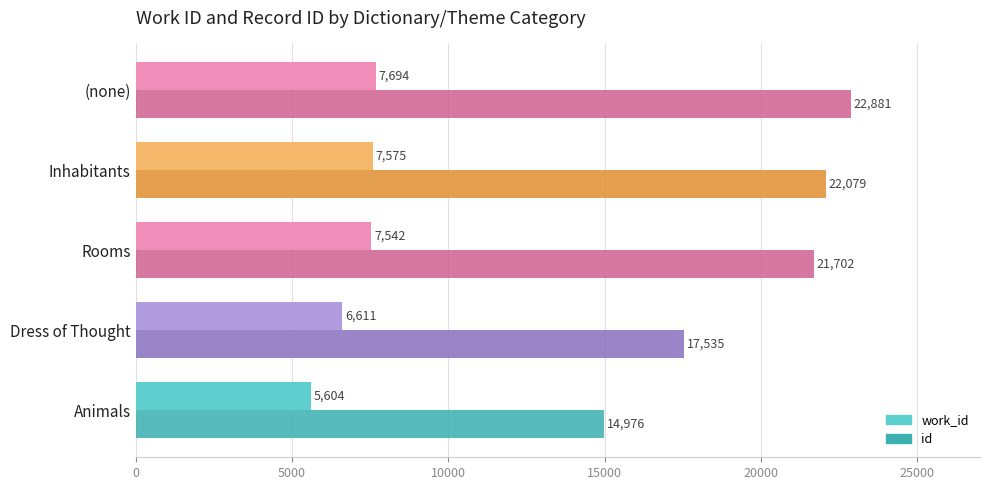

Which category has the highest value across all series?

(none)